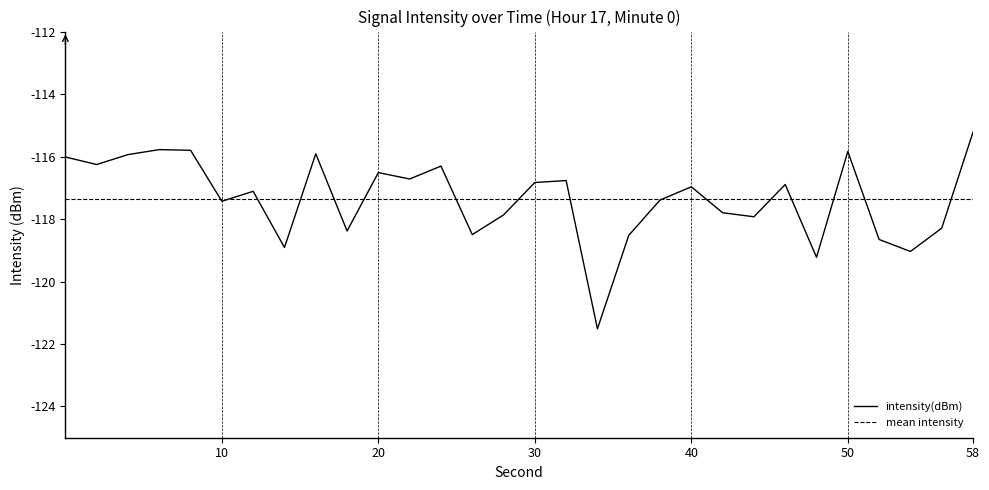

True or false: intensity(dBm) has a value of -59.7 at 58.

False